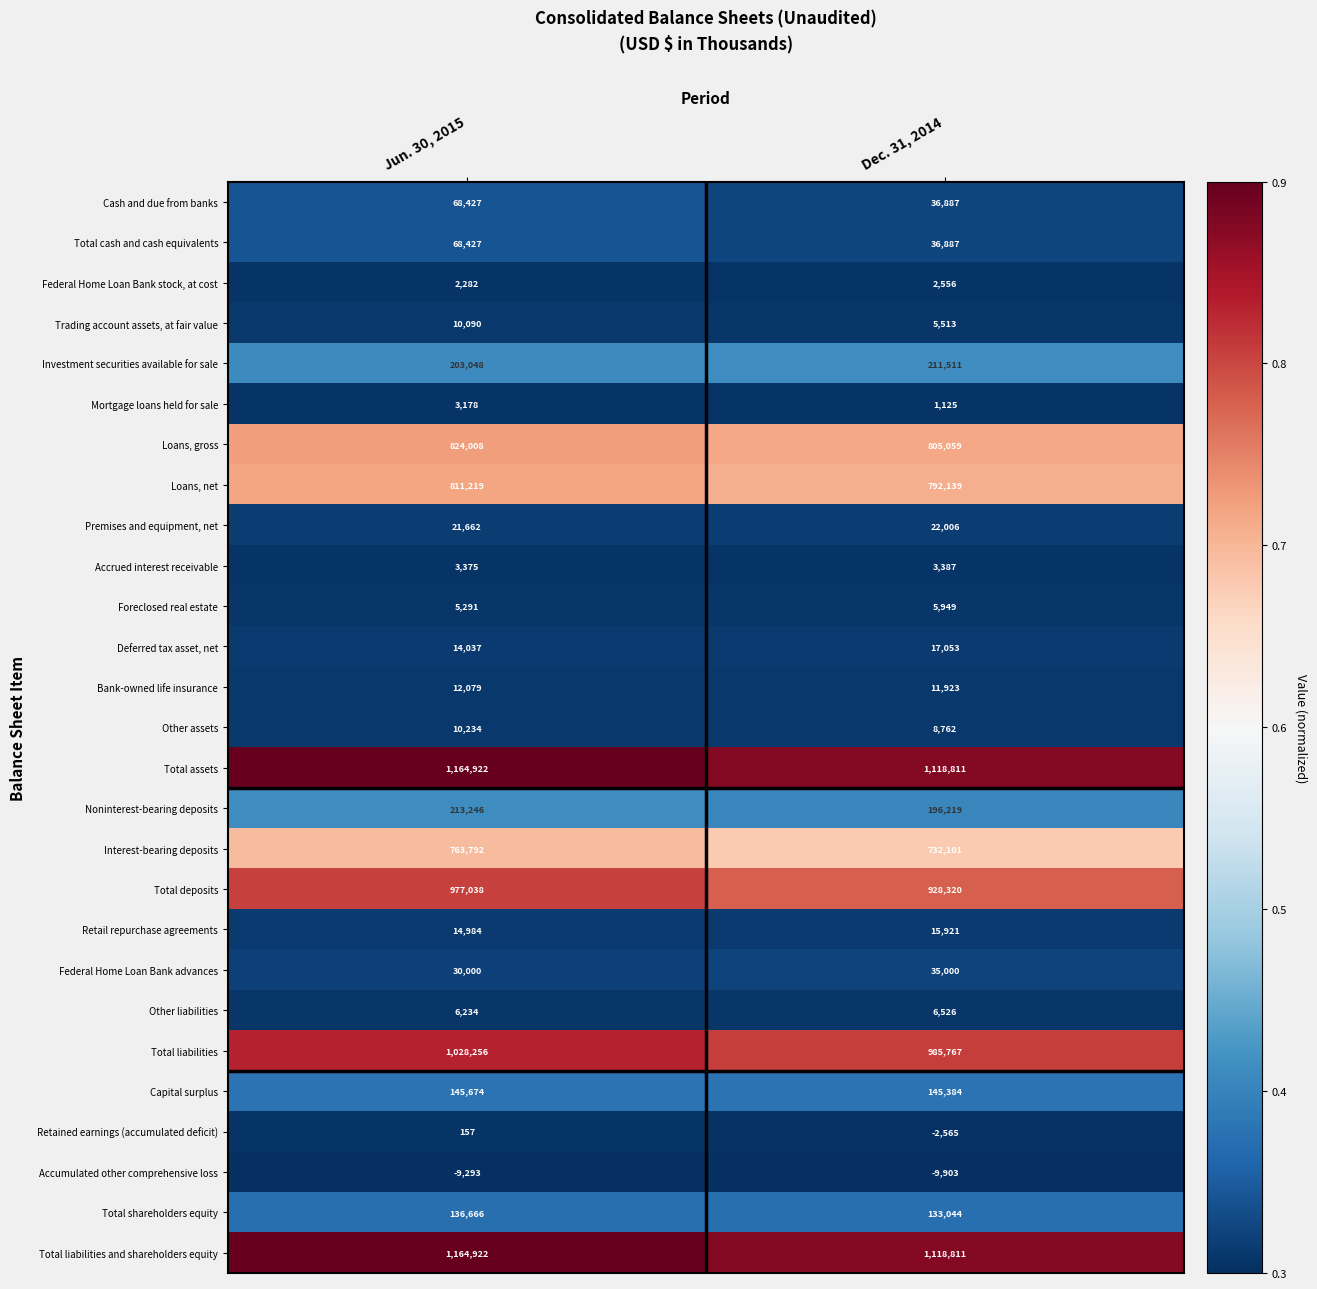

Is the value of Loans, gross at Dec. 31, 2014 greater than the value of Retained earnings (accumulated deficit) at Jun. 30, 2015?

Yes